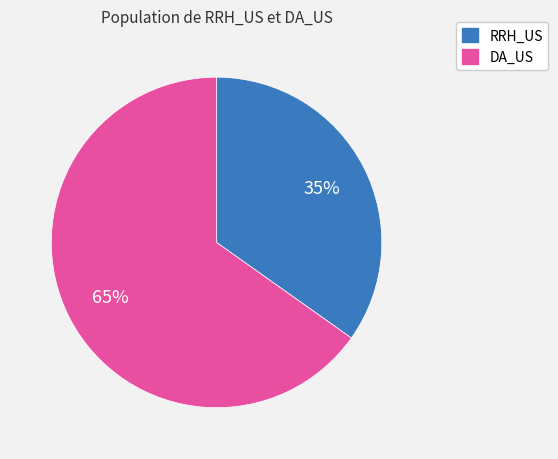

To the nearest percent, what is the average slice percentage?

50%